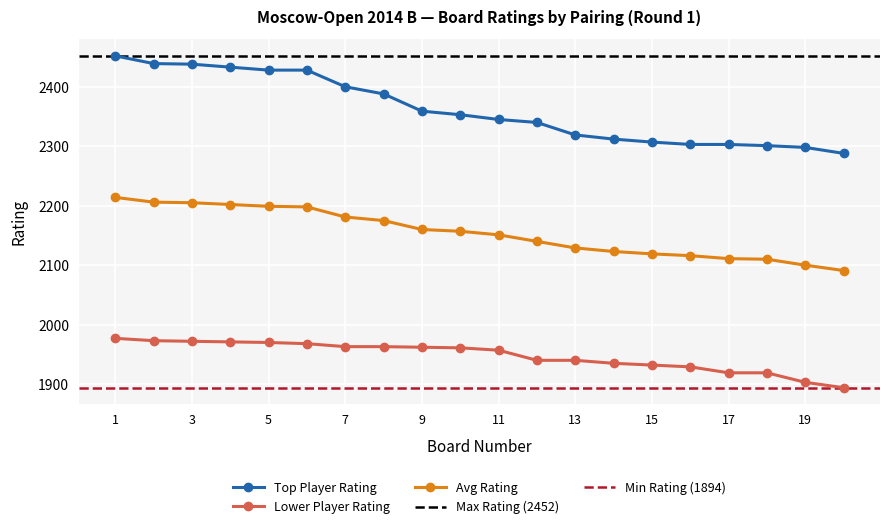

What is the minimum value for Top Player Rating?

2288